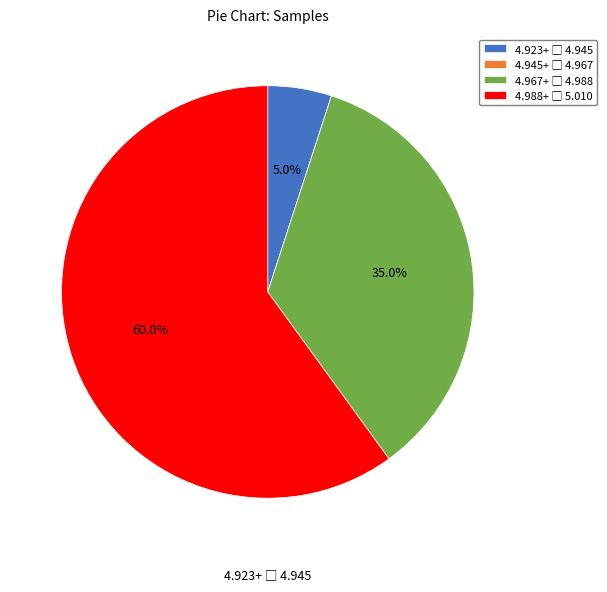

Does any single category account for the majority?

Yes